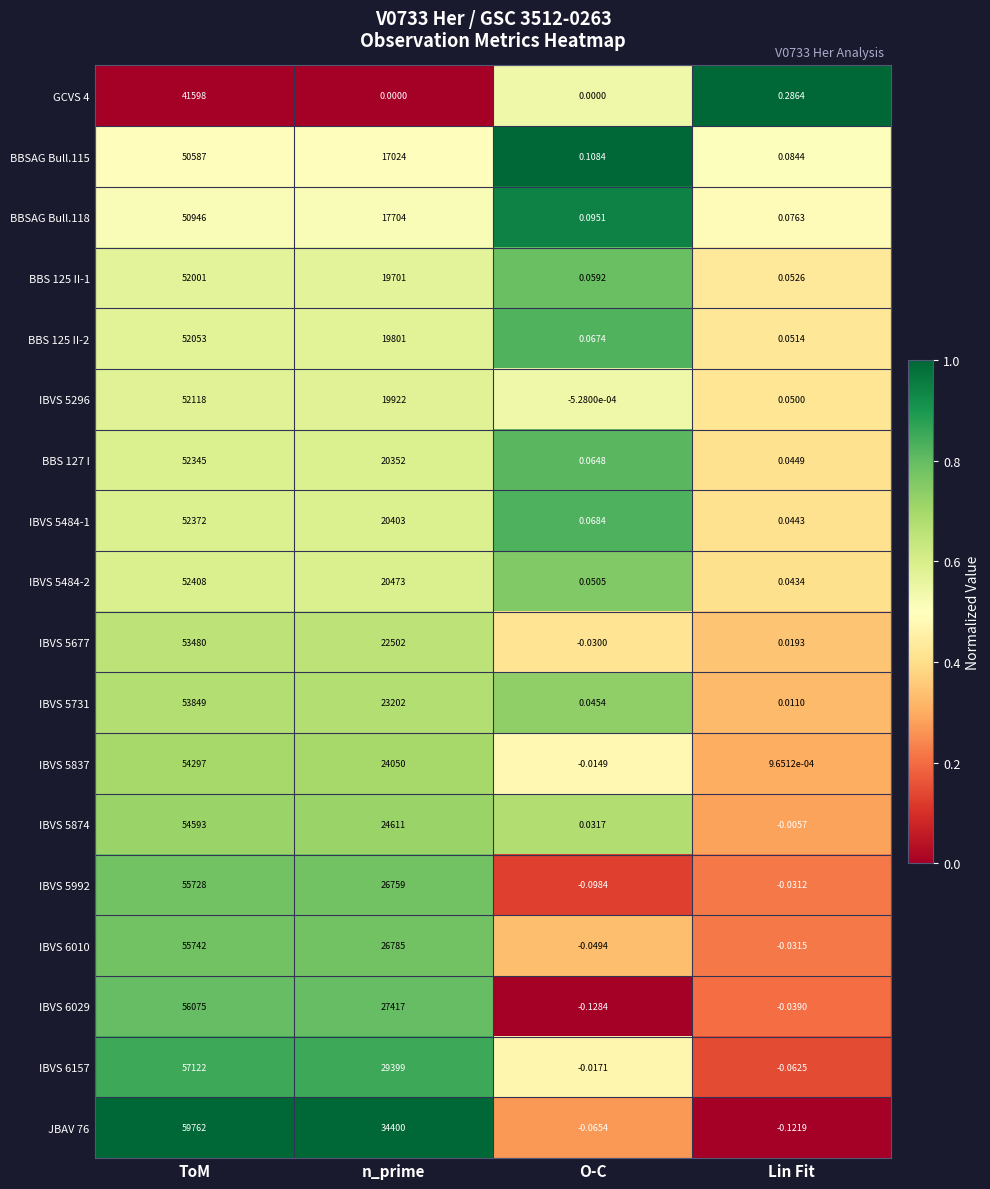

At which label is BBSAG Bull.118 closest to 25473?

n_prime